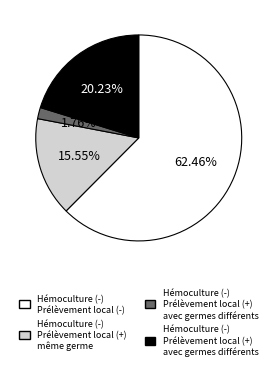

Is there any slice that represents more than half of the pie?

Yes